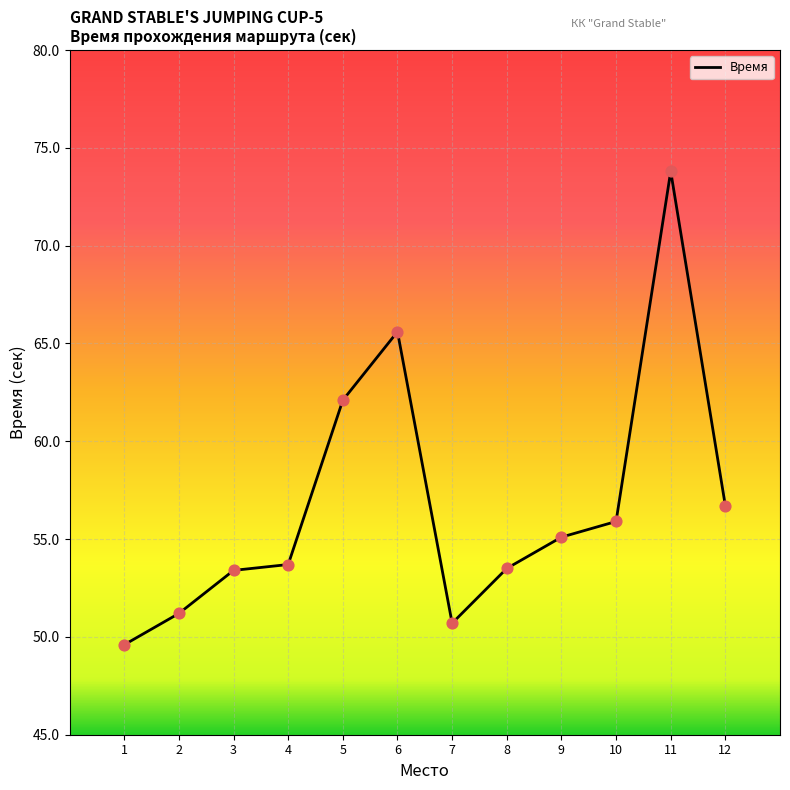

Between 11 and 1, which is larger?

11